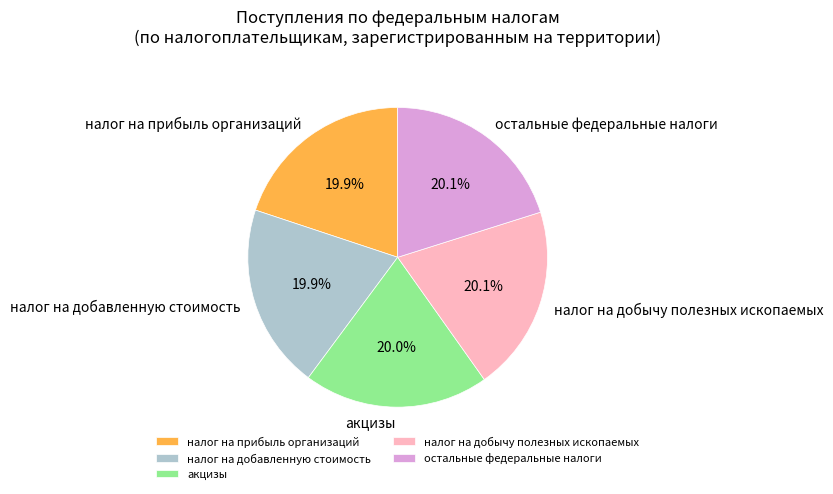

Does any single category account for the majority?

No